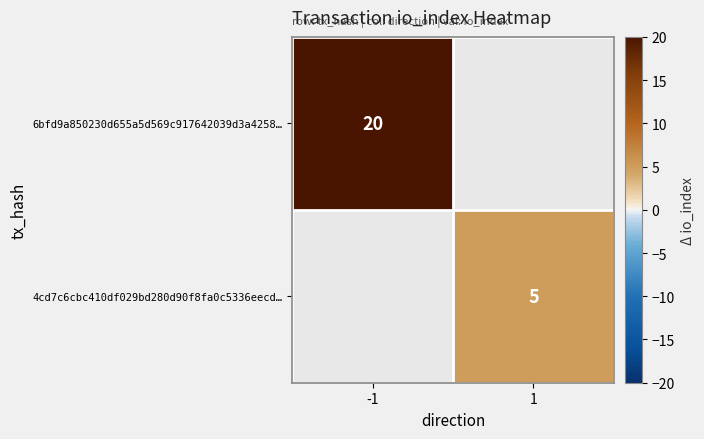

Is it true that 6bfd9a850230d655a5d569c917642039d3a4258… equals 34.0 at -1?

False